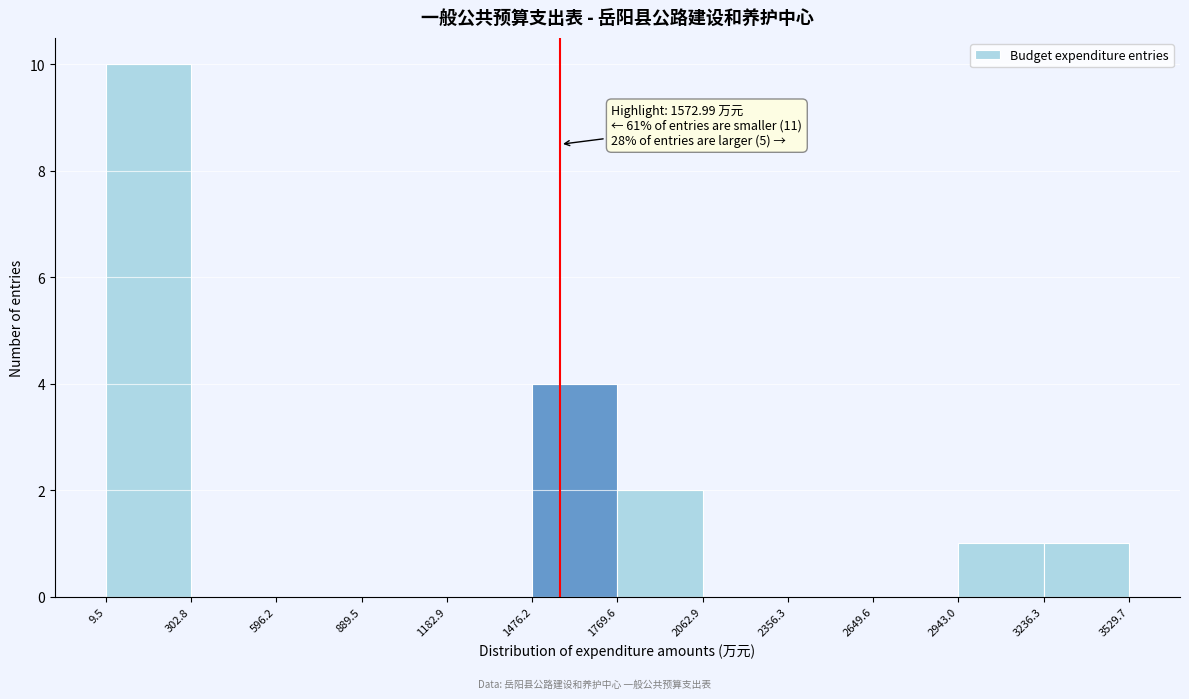

Over which range of the x-axis is the bar tallest?

9.5 to 302.8